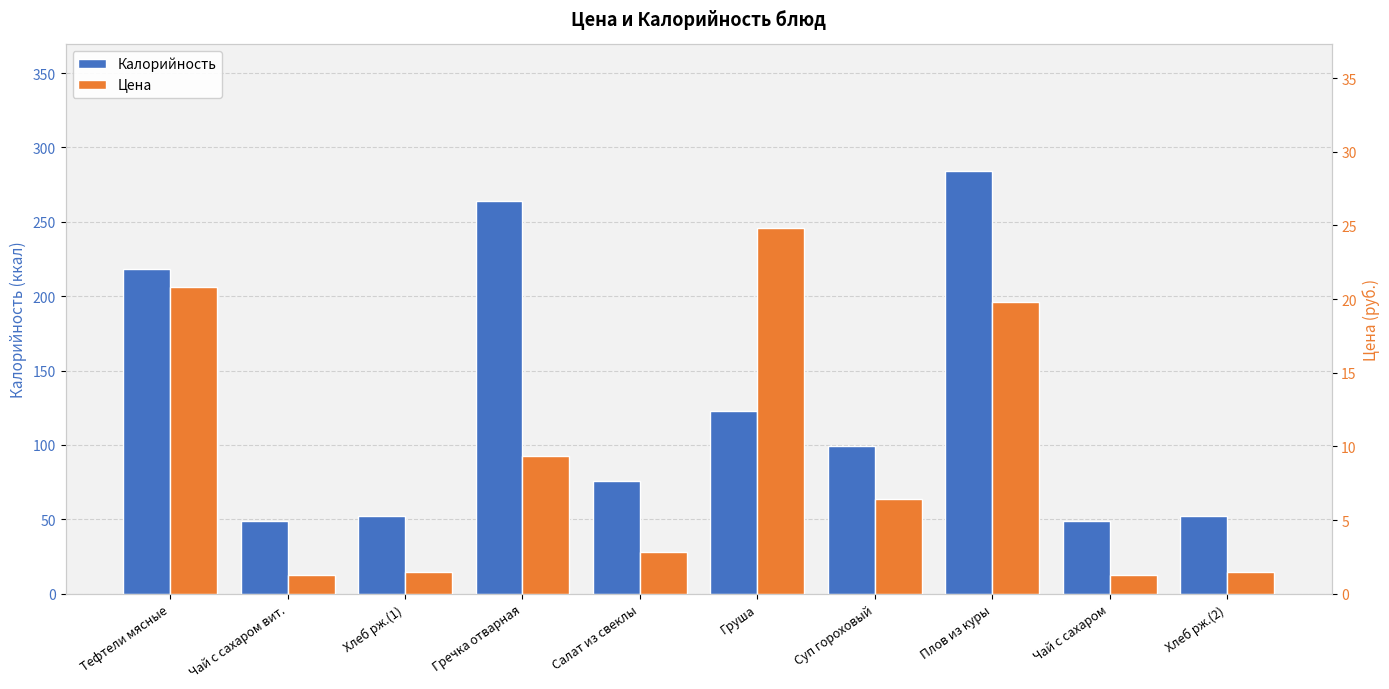

Which series has the widest spread of values?

Калорийность